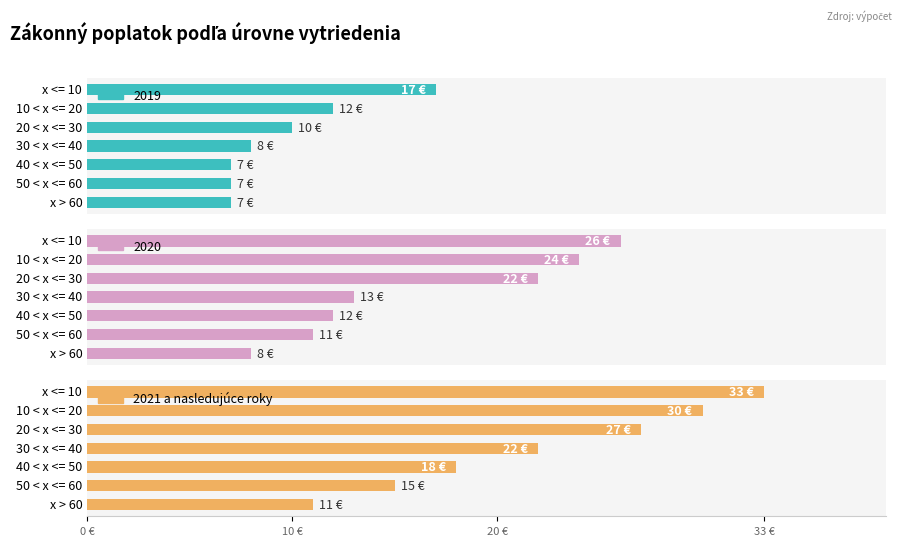

The chart shows a value of 4 at 40 < x <= 50. True or false?

False